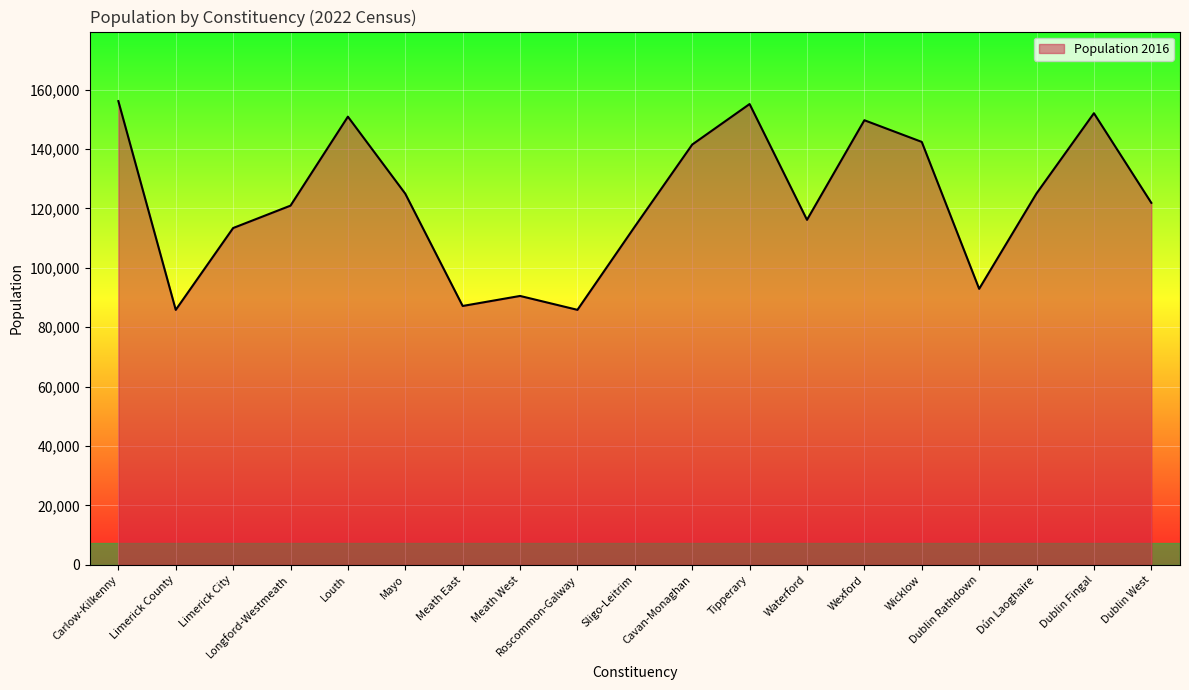

What is the change in value from Mayo to Roscommon-Galway?

-39109